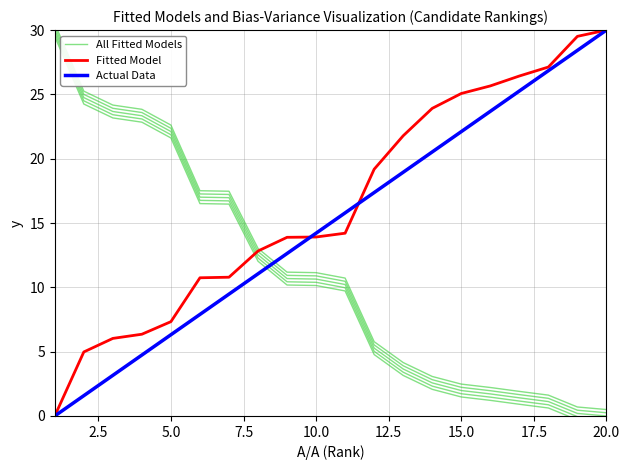

How many lines are shown in the chart?

3